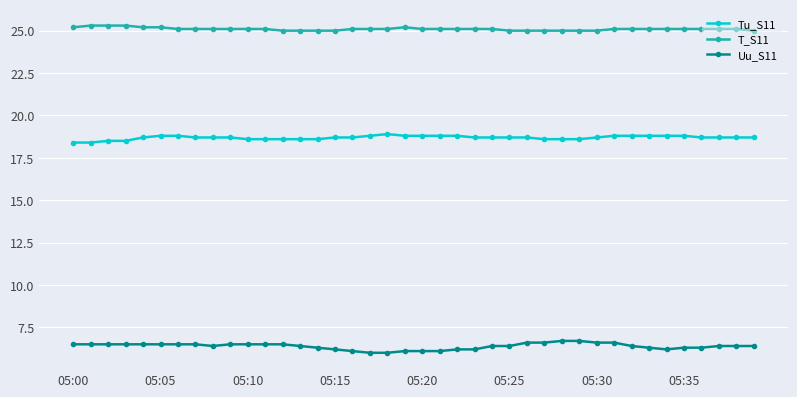

List the series in order of their overall mean, highest first.

T_S11, Tu_S11, Uu_S11